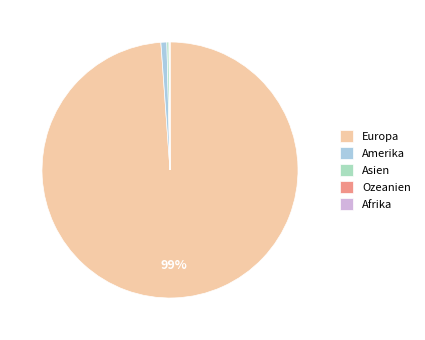

True or false: Amerika accounts for 11% of the total.

False